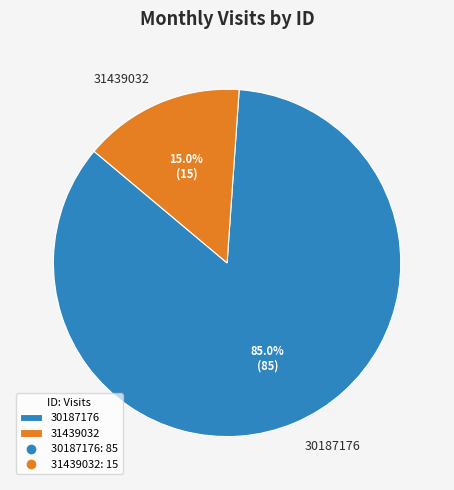

Rank the categories by value from lowest to highest.

31439032, 30187176